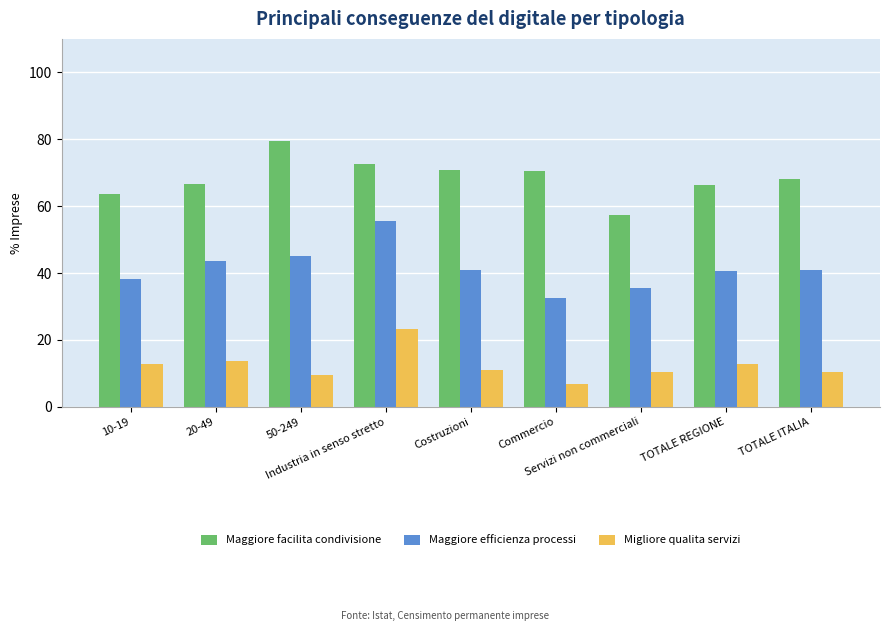

Rank the series by their average value, from lowest to highest.

Migliore qualita servizi, Maggiore efficienza processi, Maggiore facilita condivisione